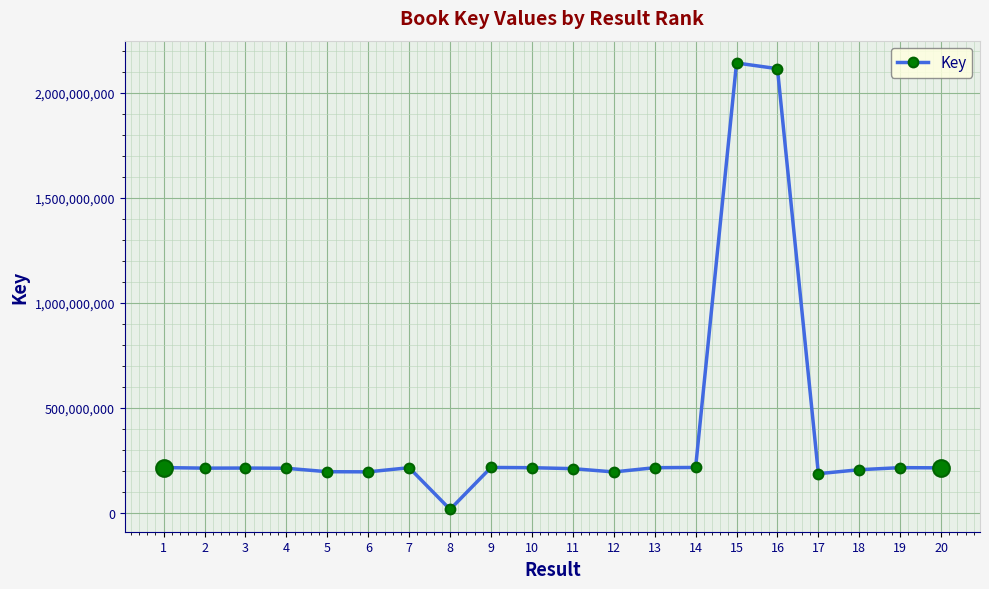

Which category has the lowest value across all series?

8